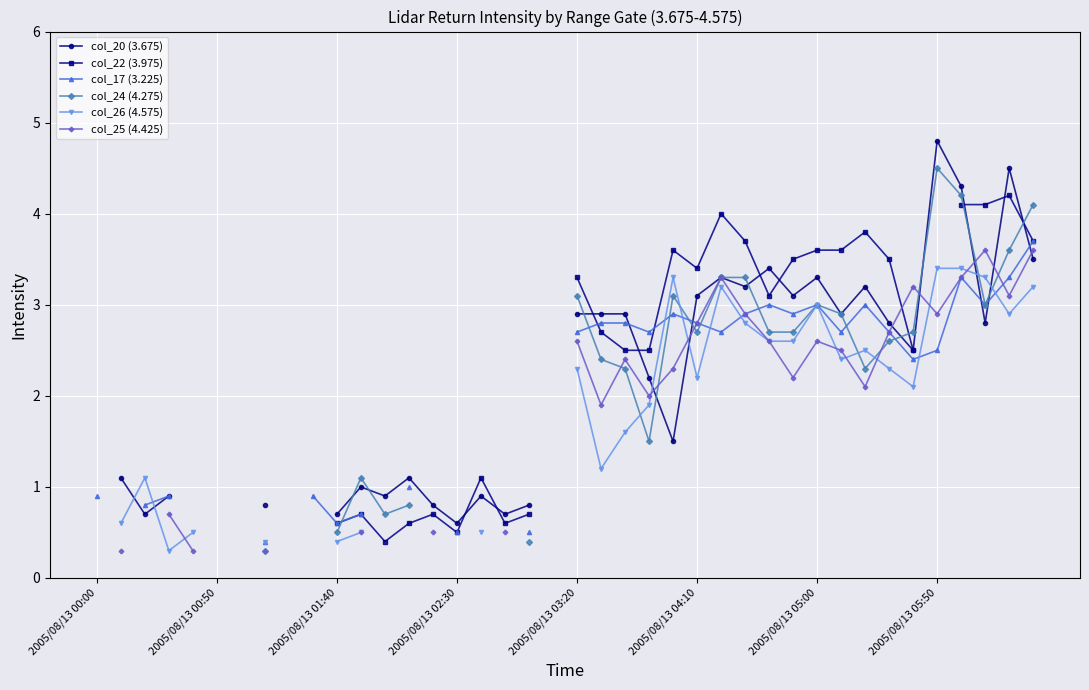

At 24, list the series in order from largest to smallest.

col_22 (3.975), col_26 (4.575), col_24 (4.275), col_17 (3.225), col_25 (4.425), col_20 (3.675)